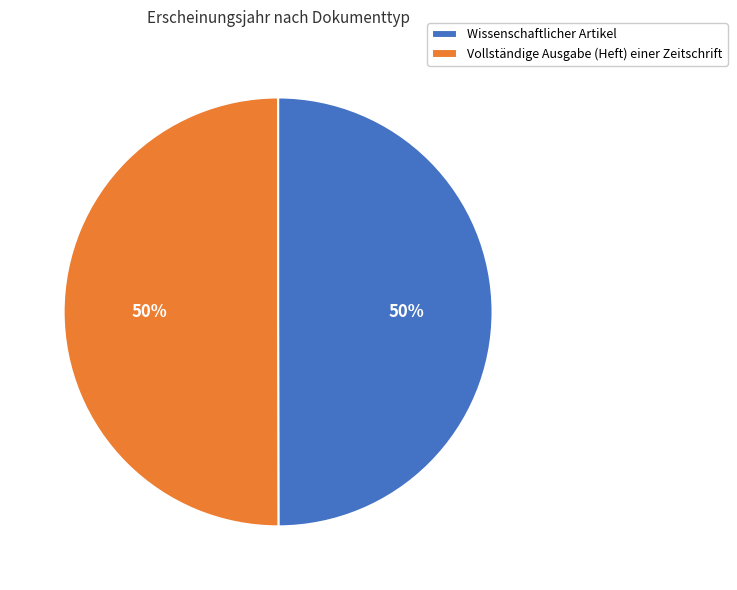

How many slices are in this pie chart?

2